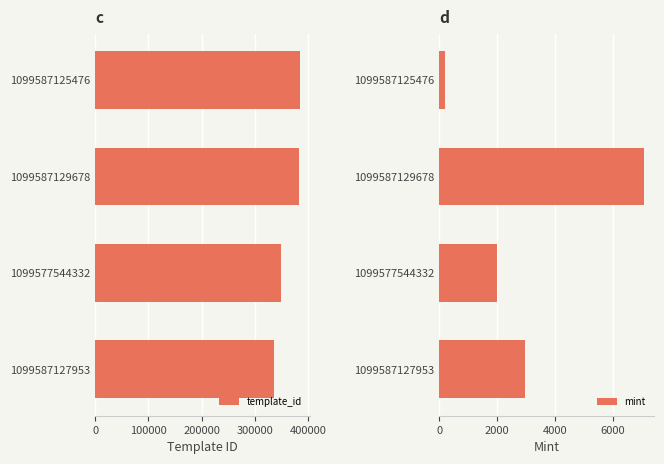

Which category has the lowest value in the template_id series?

1099587127953